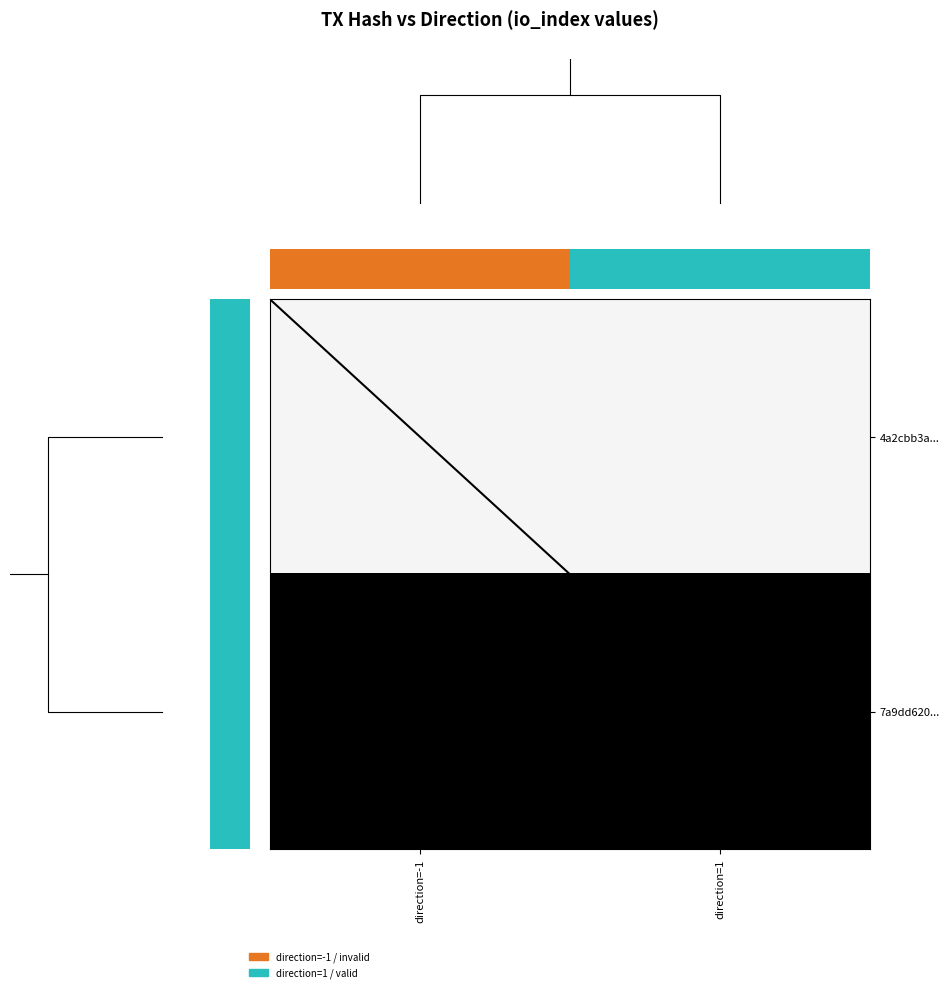

List the labels in order of 4a2cbb3a... value, smallest first.

direction=-1, direction=1